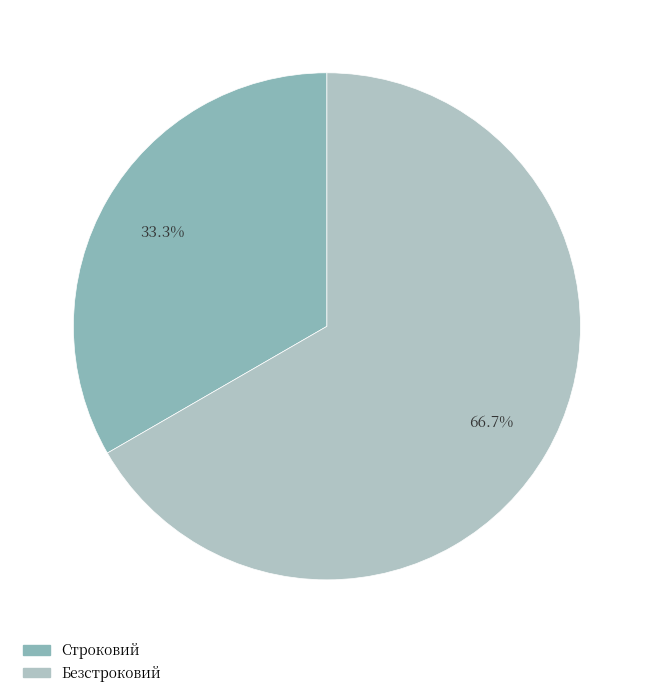

Which slice is the smallest?

Строковий